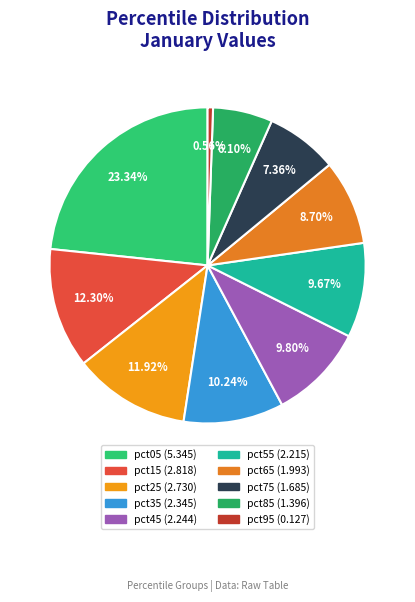

The pct55 slice represents 10% of the pie. True or false?

True